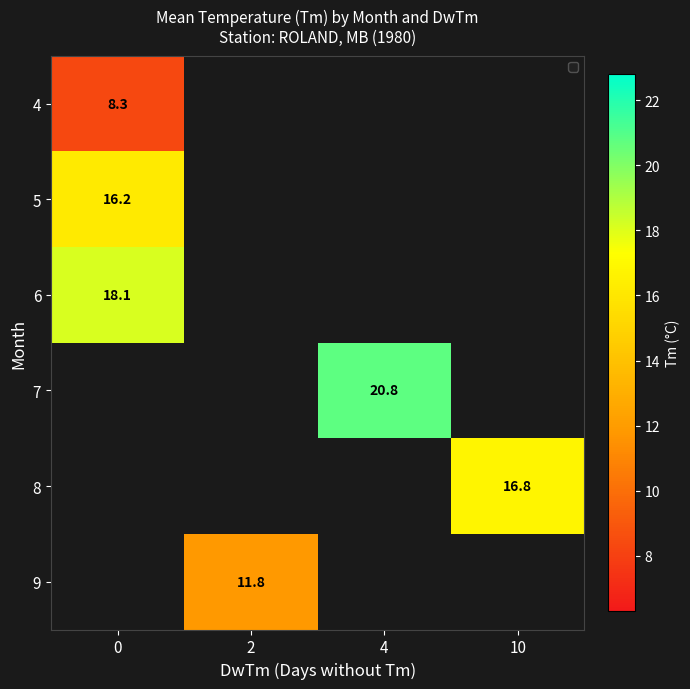

The value of 5 at 0 is 16.2. True or false?

True